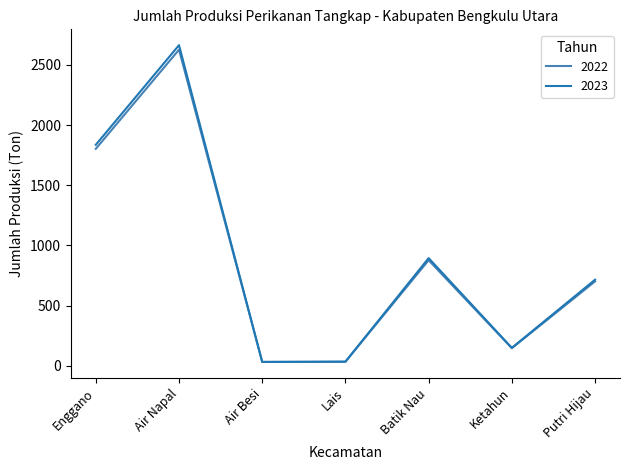

Which series has the largest range (max minus min)?

2023